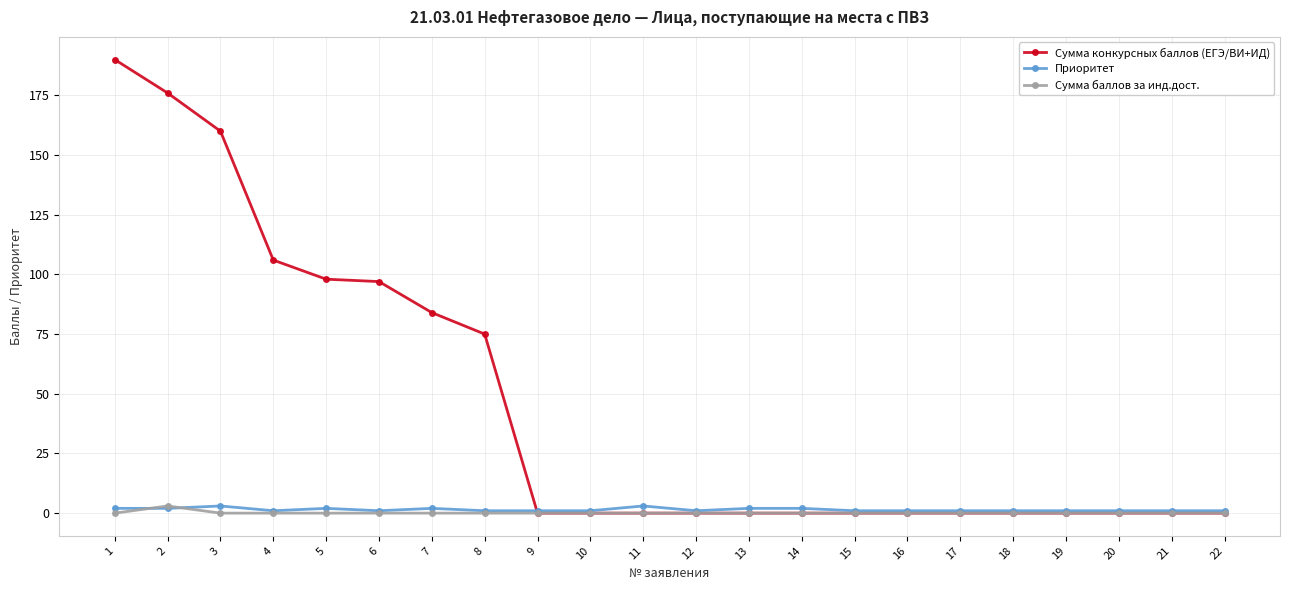

True or false: Сумма конкурсных баллов (ЕГЭ/ВИ+ИД) has a value of 54 at 6.

False